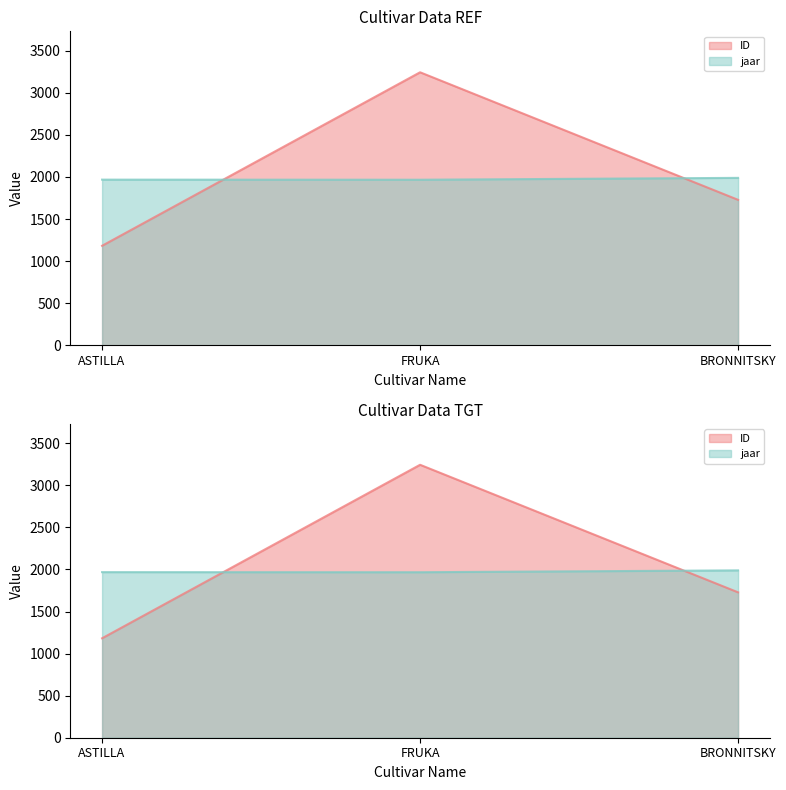

Between BRONNITSKY and FRUKA, which is larger?

FRUKA